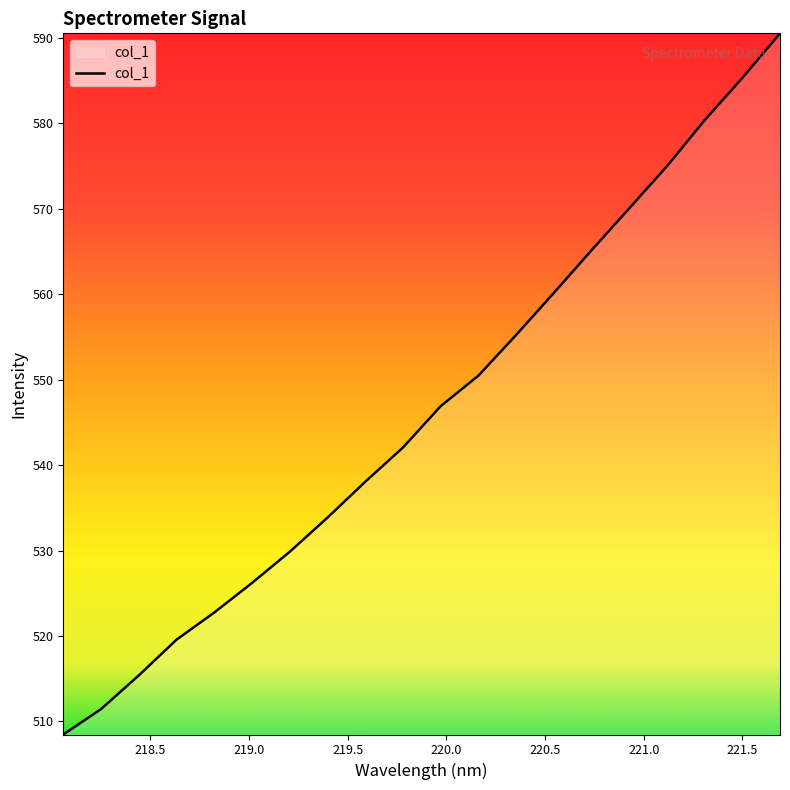

What is the maximum value shown in the chart?

590.5